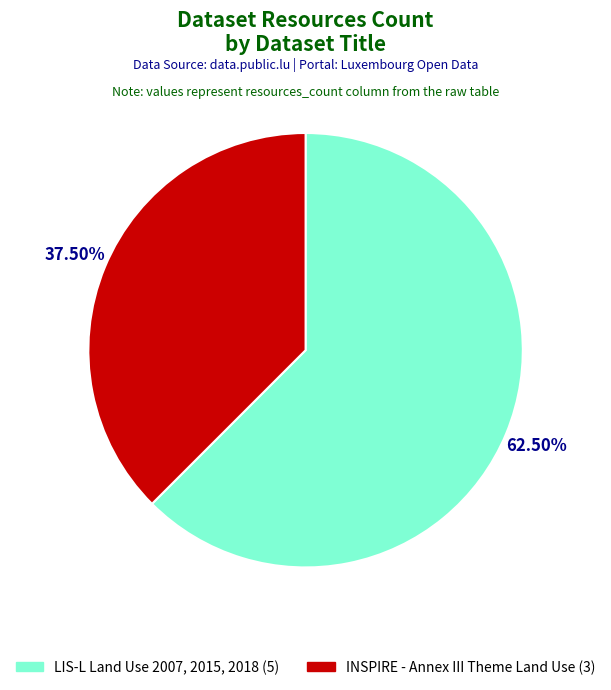

Which has a higher value, INSPIRE - Annex III Theme Land Use or LIS-L Land Use 2007, 2015, 2018?

LIS-L Land Use 2007, 2015, 2018